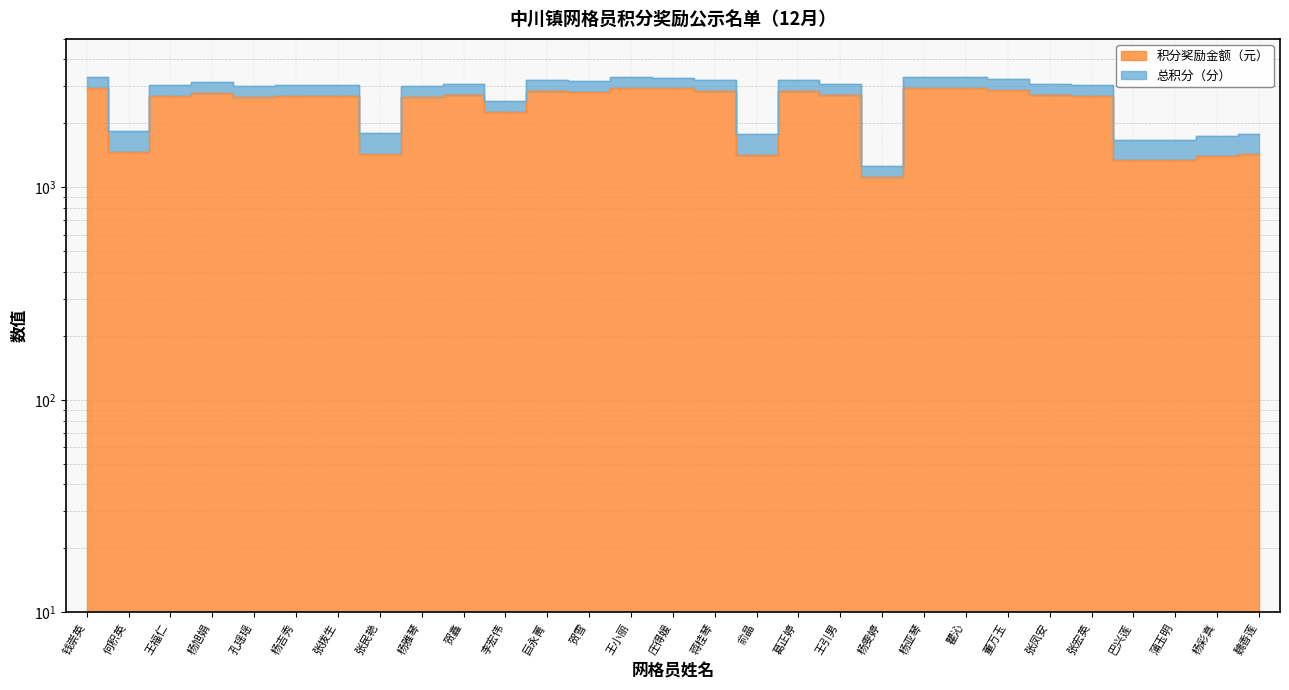

True or false: the data has more than 0 interior local peaks.

True